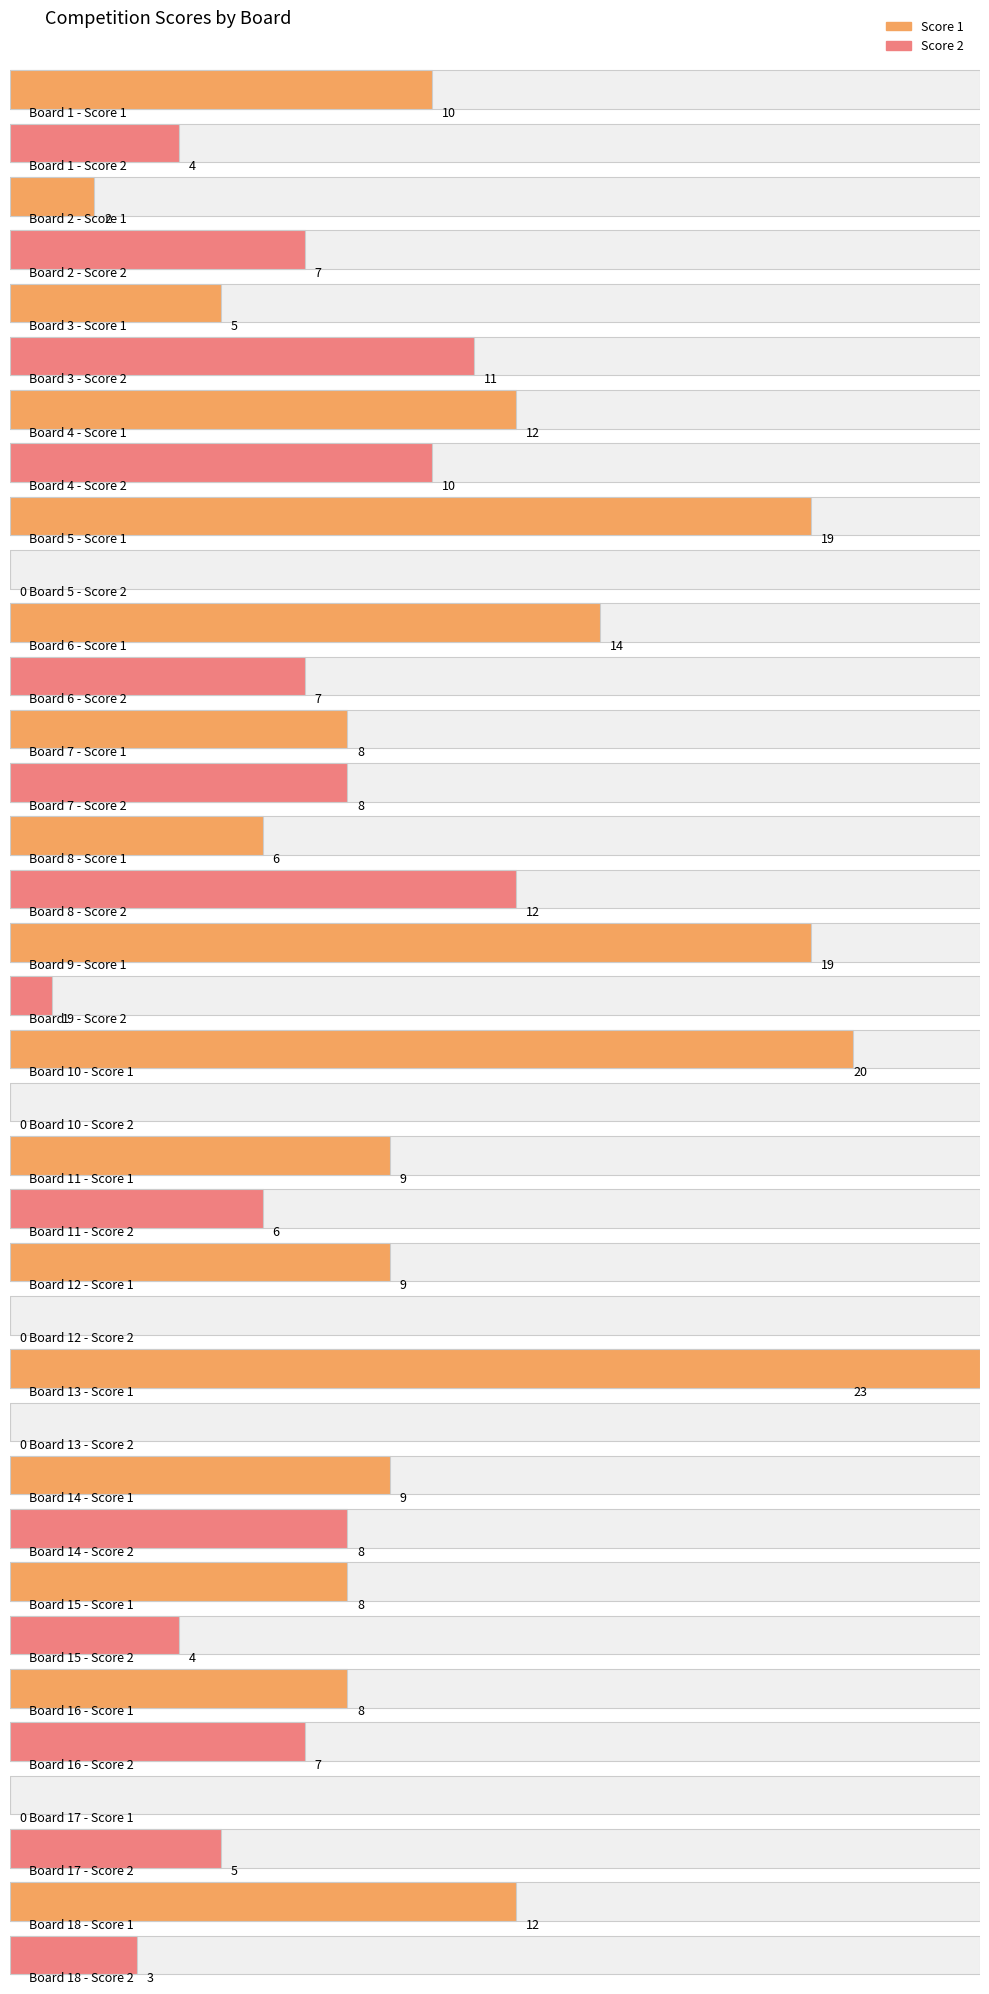

Rank the series by their maximum value, from highest to lowest.

Score 1, Score 2